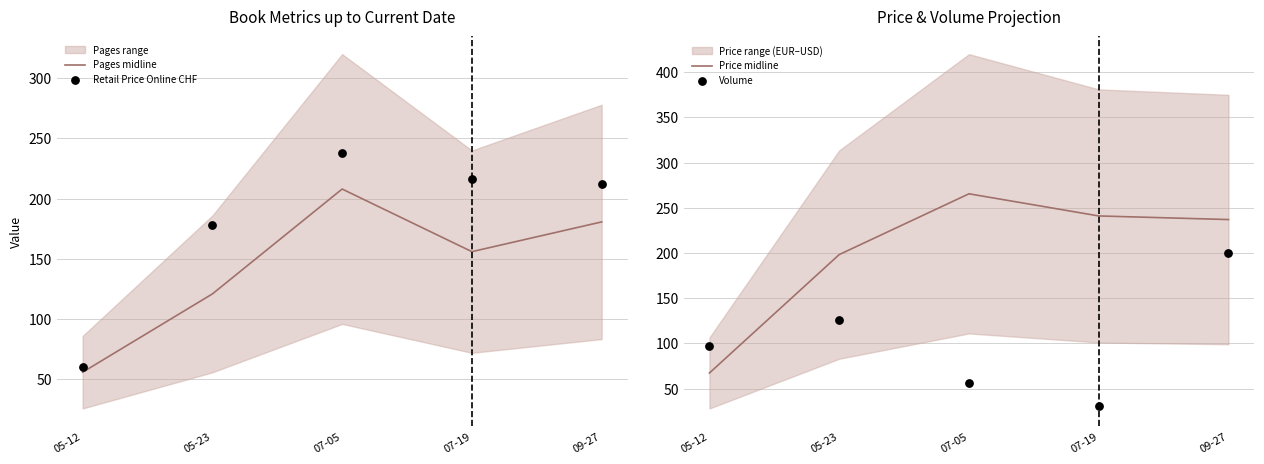

Which series reaches the minimum Y coordinate?

Volume